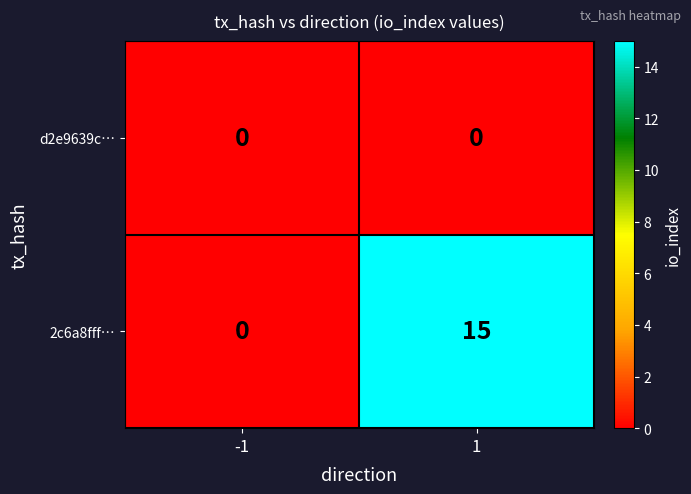

Count the number of categories in the chart.

2